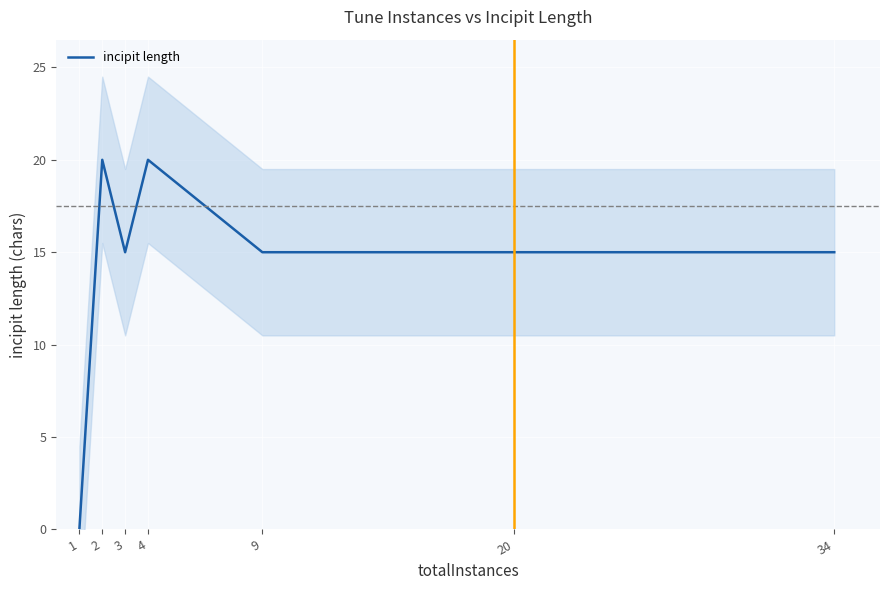

What is the difference between the maximum and minimum values?

20